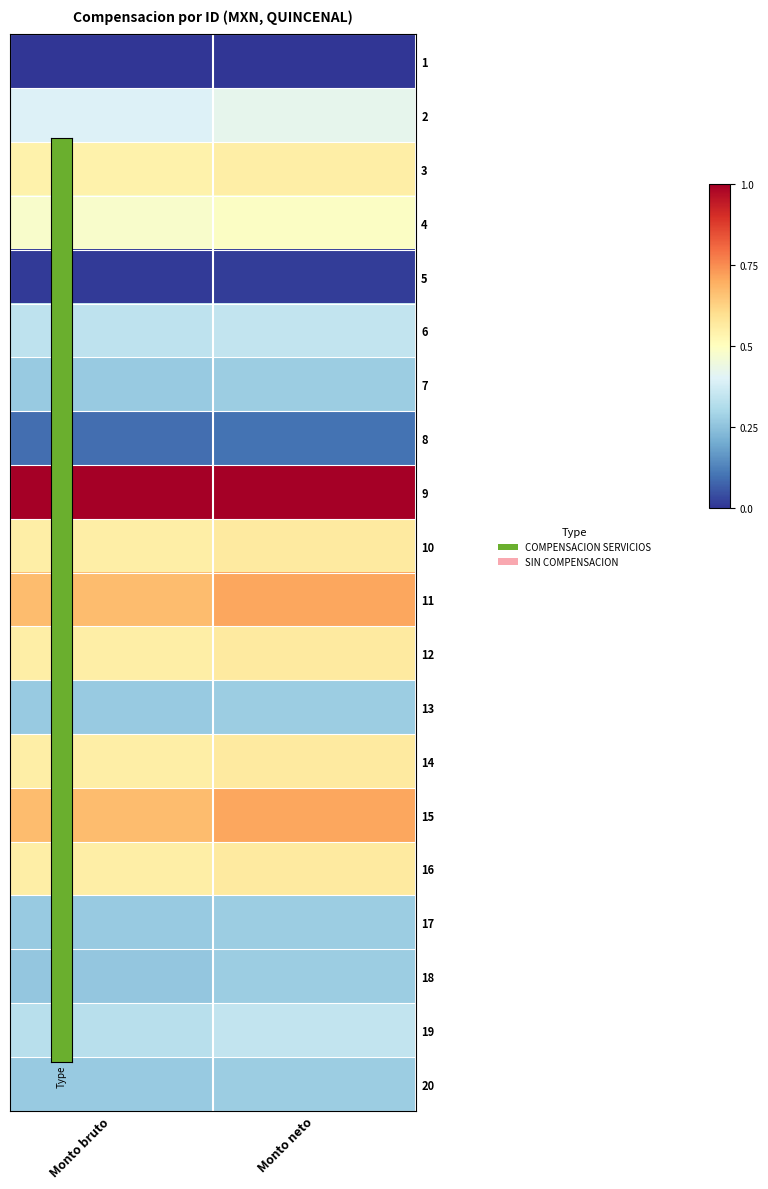

Reading left to right, list all the values displayed in this chart.

1: Monto bruto=0.0	Monto neto=0.0
2: Monto bruto=0.4	Monto neto=0.4
3: Monto bruto=0.5	Monto neto=0.6
4: Monto bruto=0.5	Monto neto=0.5
5: Monto bruto=0.0	Monto neto=0.0
6: Monto bruto=0.3	Monto neto=0.3
7: Monto bruto=0.3	Monto neto=0.3
8: Monto bruto=0.1	Monto neto=0.1
9: Monto bruto=1.0	Monto neto=1.0
10: Monto bruto=0.6	Monto neto=0.6
11: Monto bruto=0.7	Monto neto=0.7
12: Monto bruto=0.6	Monto neto=0.6
13: Monto bruto=0.3	Monto neto=0.3
14: Monto bruto=0.6	Monto neto=0.6
15: Monto bruto=0.7	Monto neto=0.7
16: Monto bruto=0.6	Monto neto=0.6
17: Monto bruto=0.3	Monto neto=0.3
18: Monto bruto=0.3	Monto neto=0.3
19: Monto bruto=0.3	Monto neto=0.3
20: Monto bruto=0.3	Monto neto=0.3